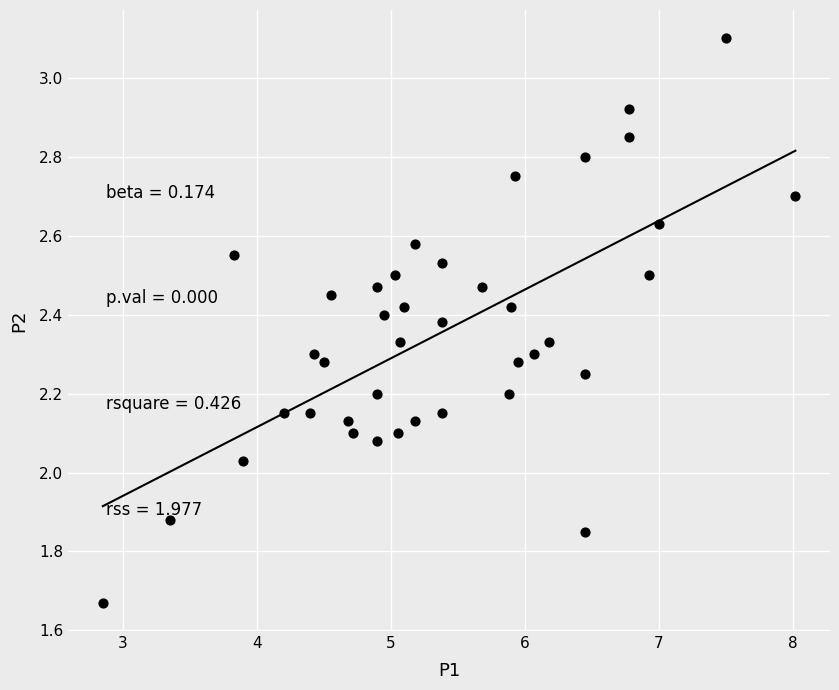

What is the range of Y values (max minus min)?

1.4